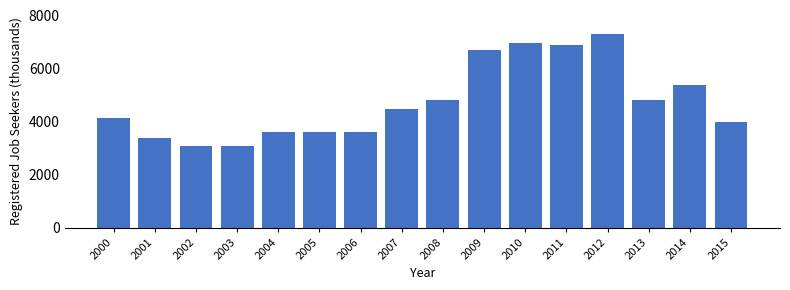

True or false: the data shows 11196 at 2010.

False